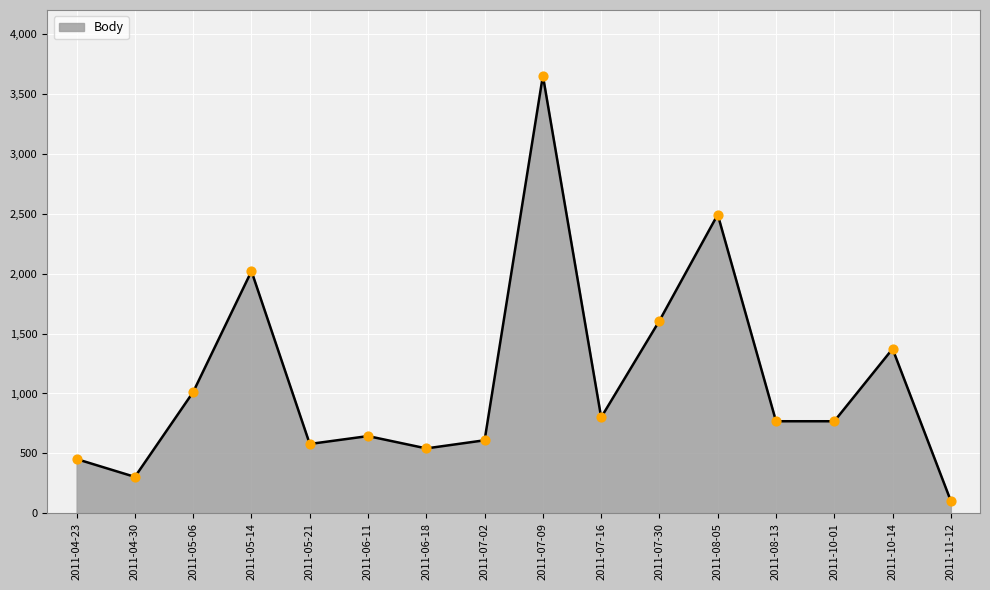

What is the ratio of the value at 2011-04-30 to the value at 2011-05-06?

0.3